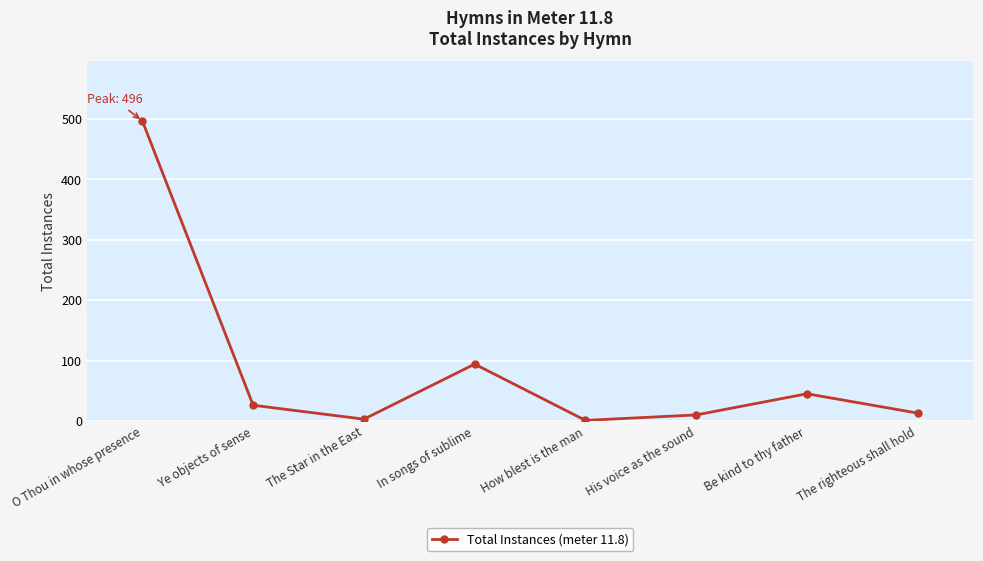

How many lines are shown in the chart?

1